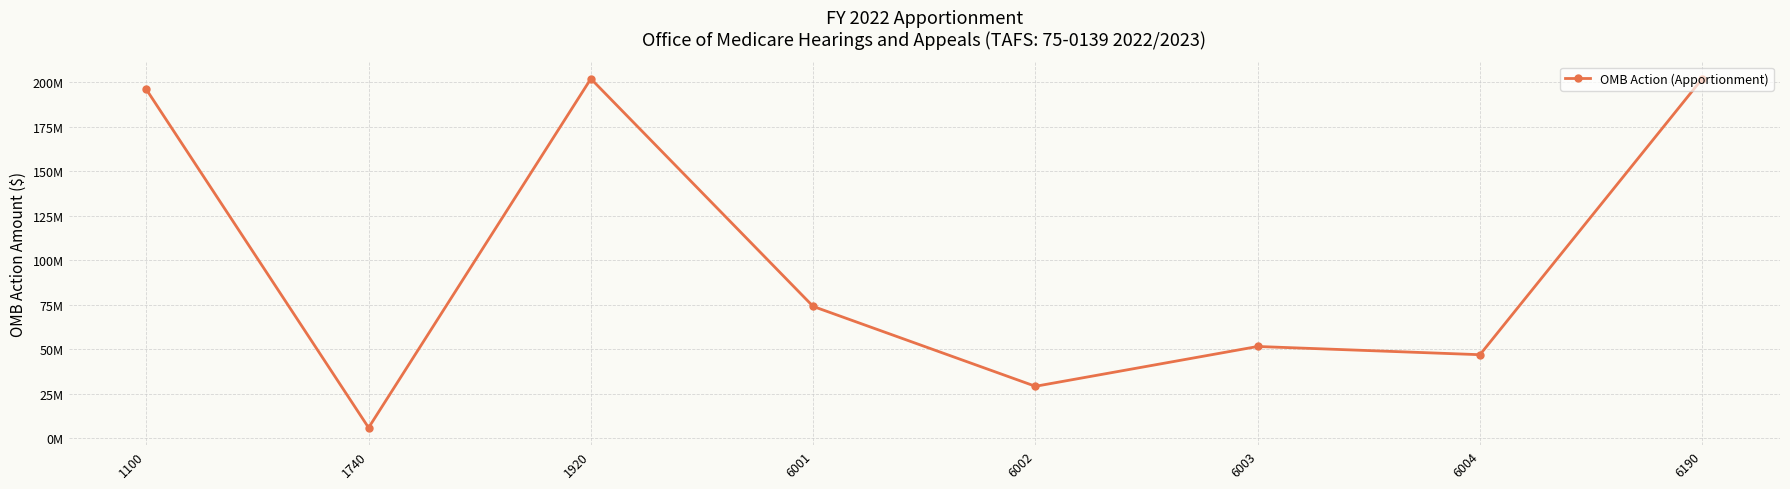

The chart shows a value of 9708119 at 1740. True or false?

False